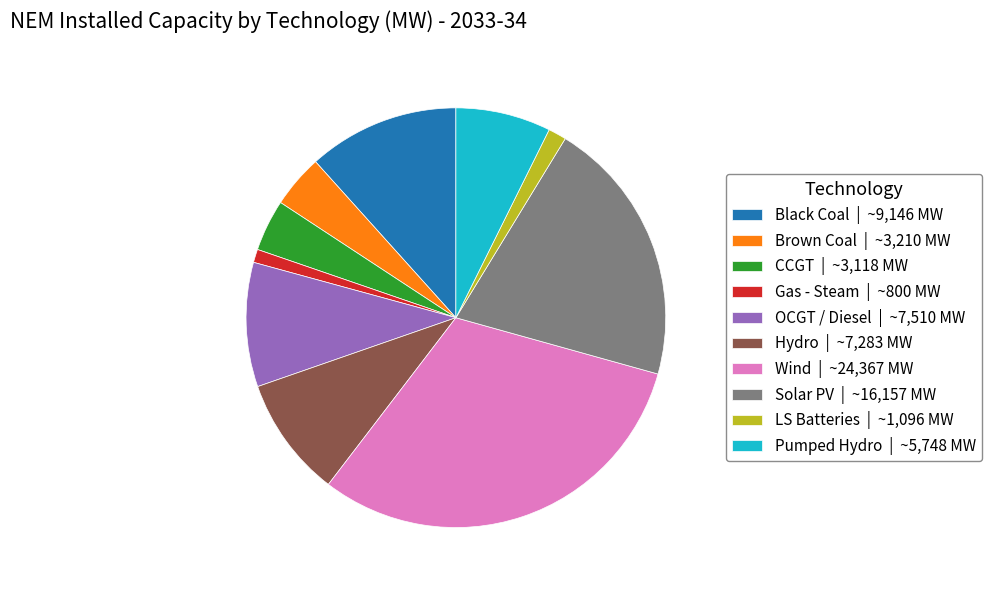

What is the ratio of the value at Solar PV | ~16,157 MW to the value at LS Batteries | ~1,096 MW?

14.7